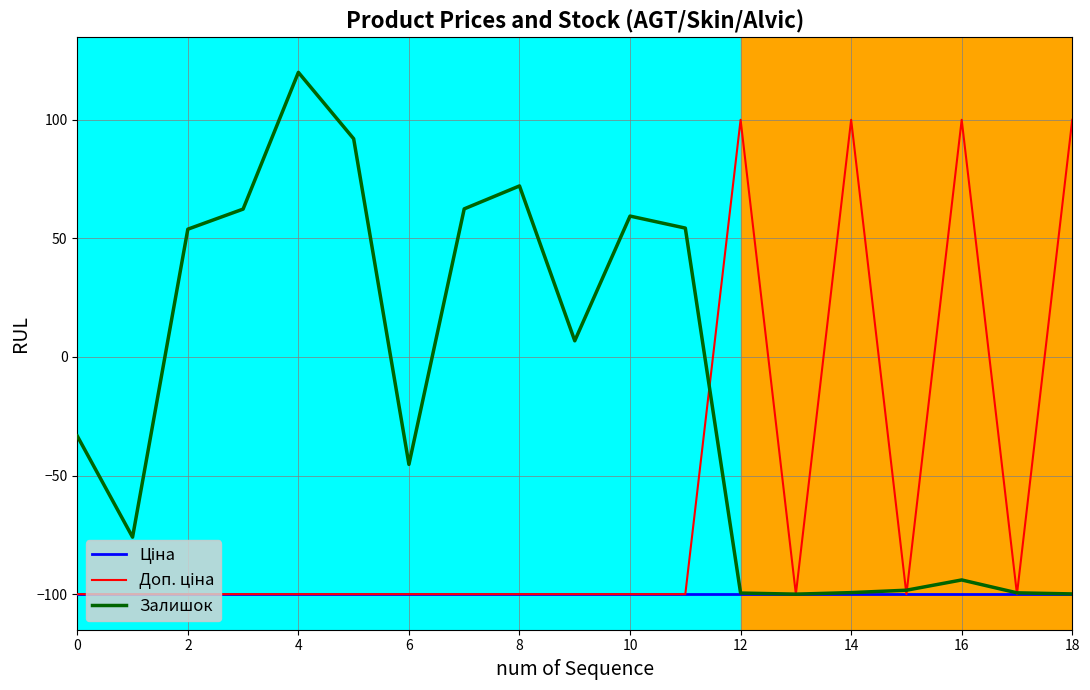

Is this an area chart (filled region under the line)?

No